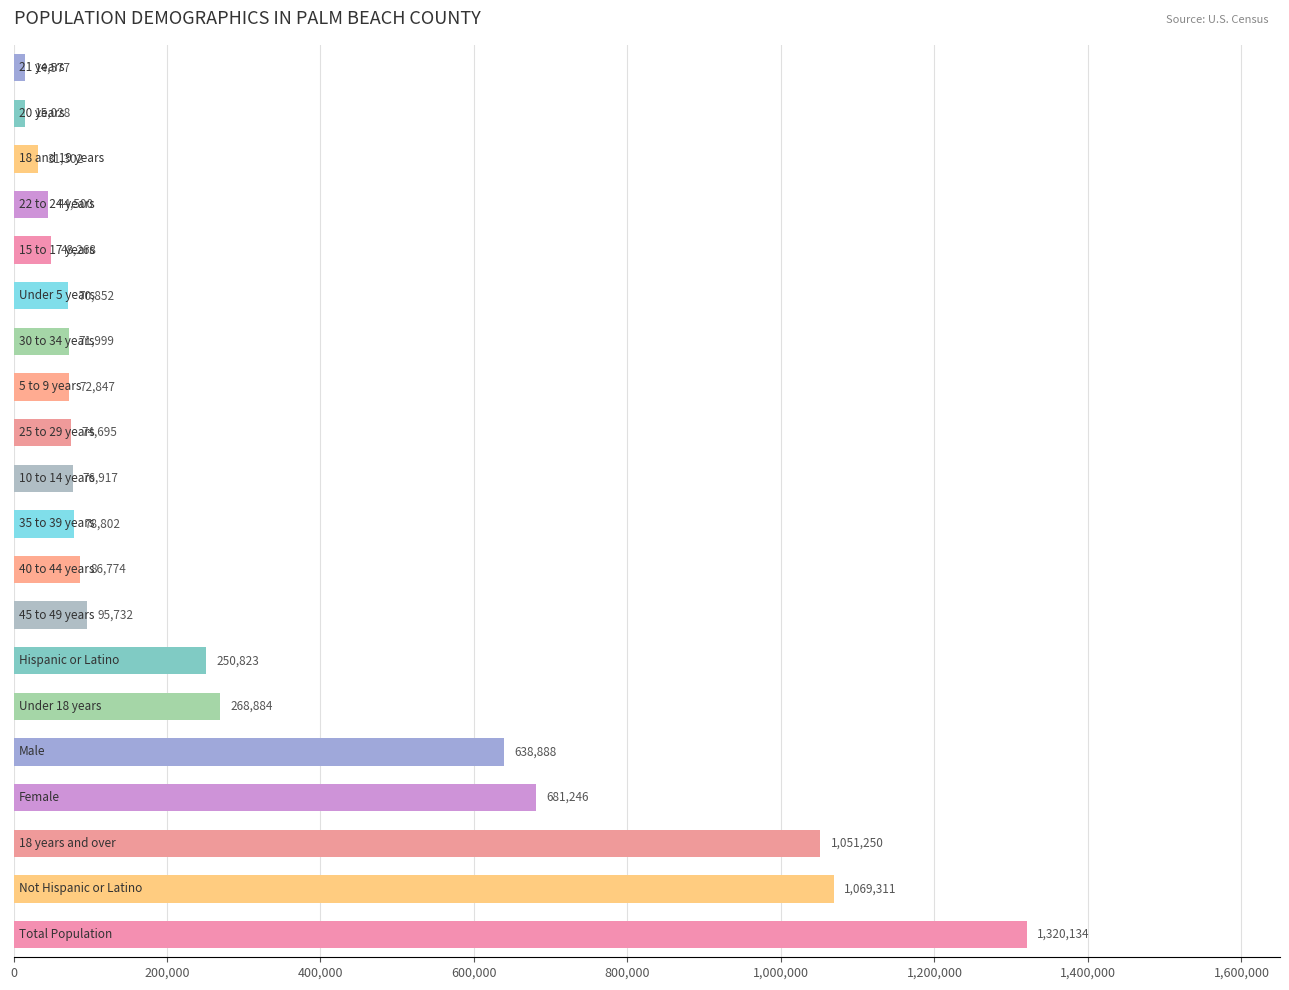

Reading bottom to top, list all the values displayed in this chart.

1320134	1069311	1051250	681246	638888	268884	250823	95732	86774	78802	76917	74695	72847	71999	70852	48268	44500	31302	15028	14577